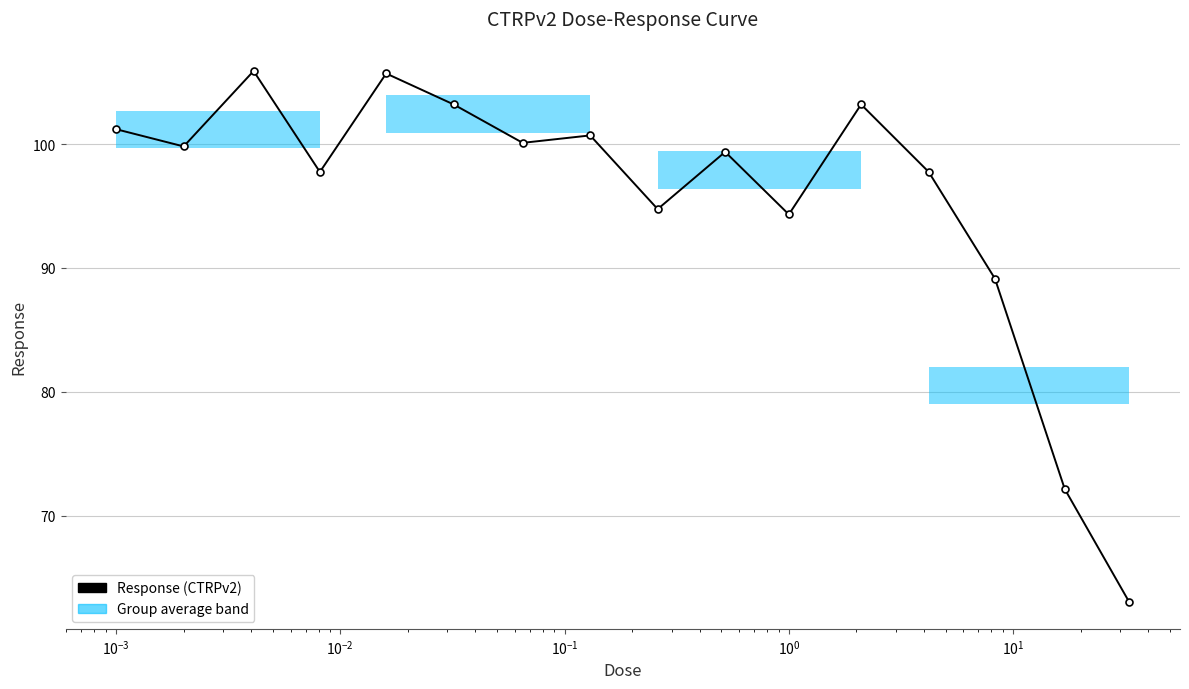

What is the sum of all values?

1528.1